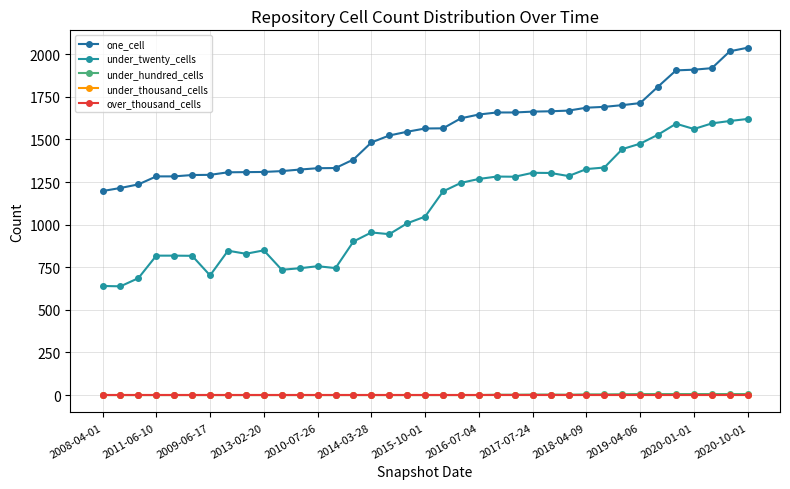

What is the greatest value displayed?

2038